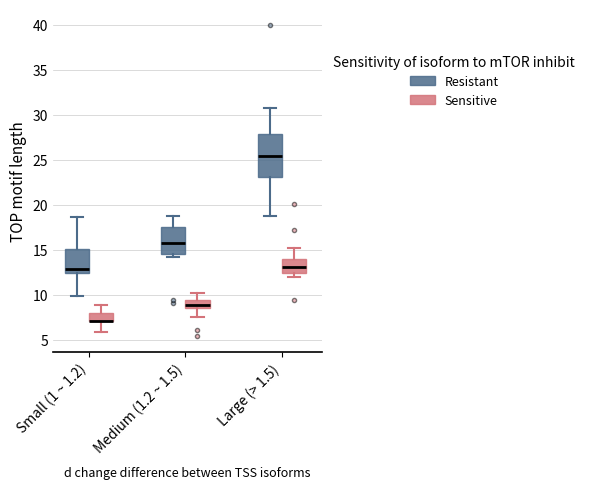

Where is the lower edge of the box for Small (1 ~ 1.2) (Sensitive) on the y-axis? The values are not printed on the chart, so give them approximately, as read against the axis.

7.0